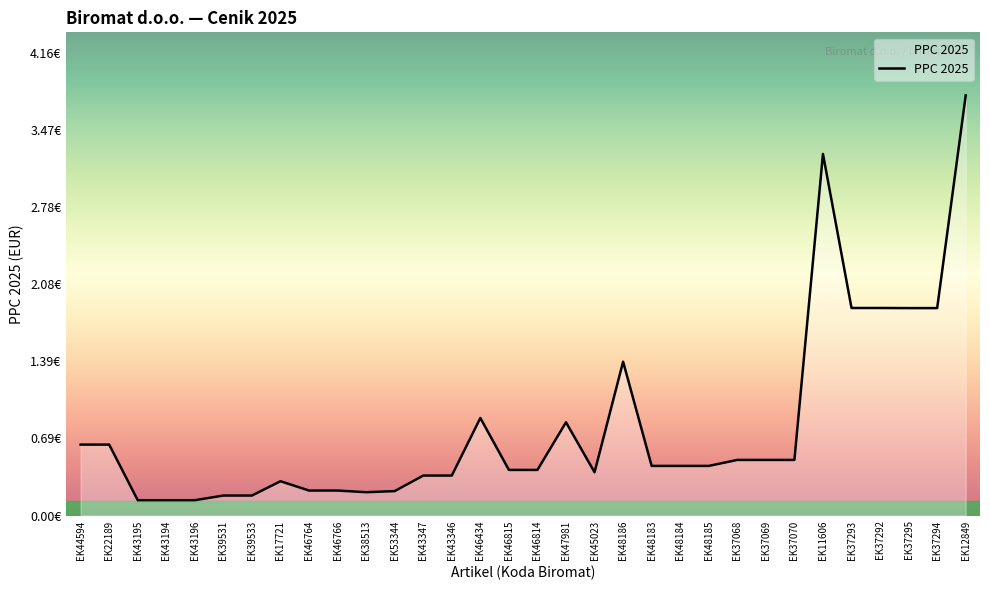

Is this an area chart (filled region under the line)?

Yes